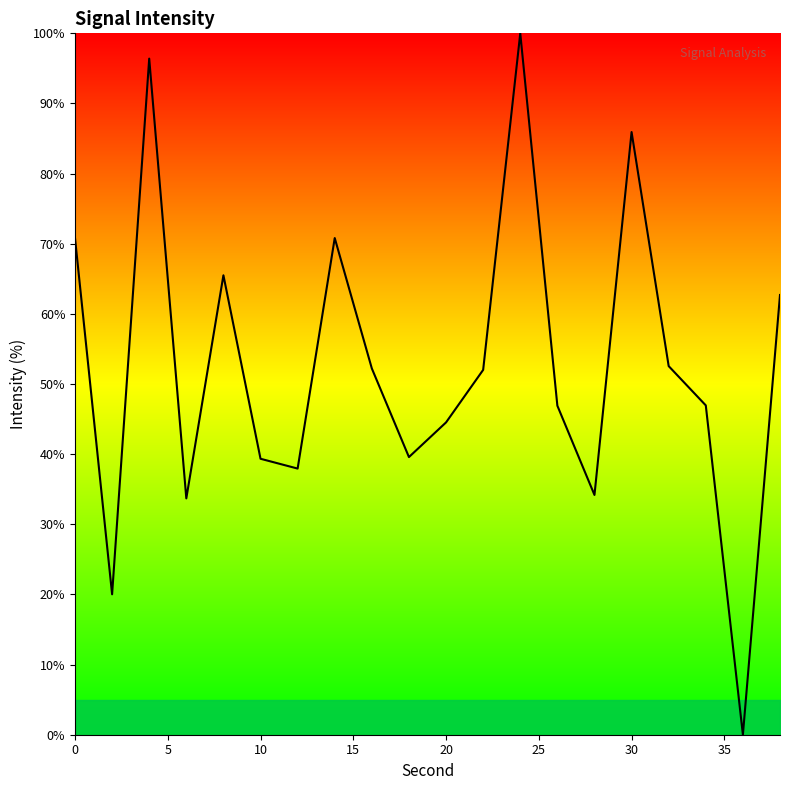

What is the sum of all values?

1052.1